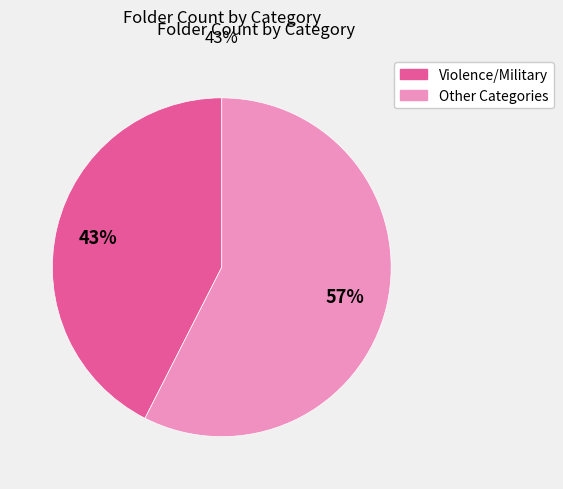

To the nearest percent, what is the average slice percentage?

50%